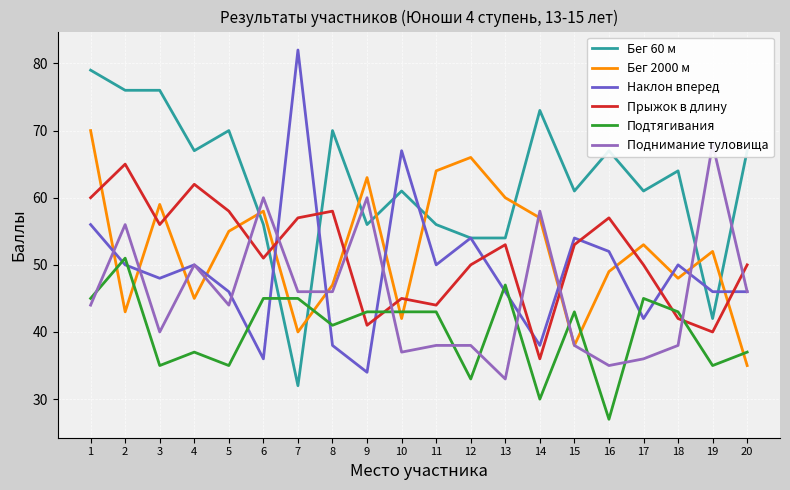

Count the number of categories in the chart.

20